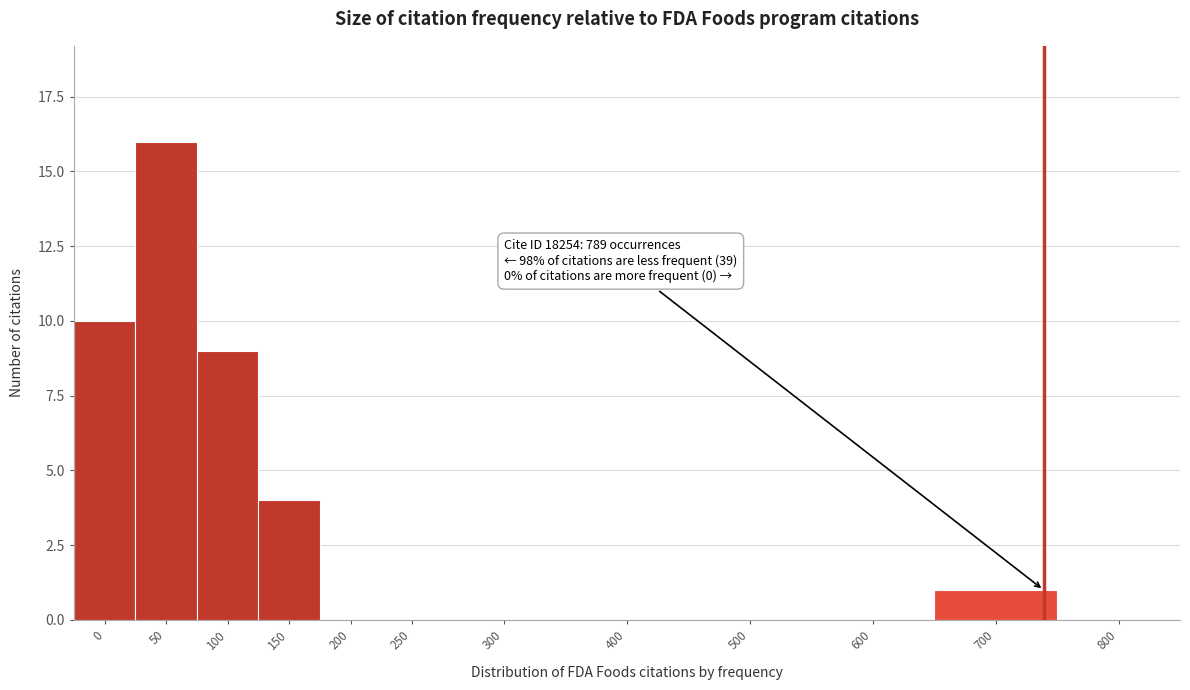

Reading left to right, extract all data points from this chart.

0=10	50=16	100=9	150=4	200=0	250=0	300=0	400=0	500=0	600=0	700=1	800=0